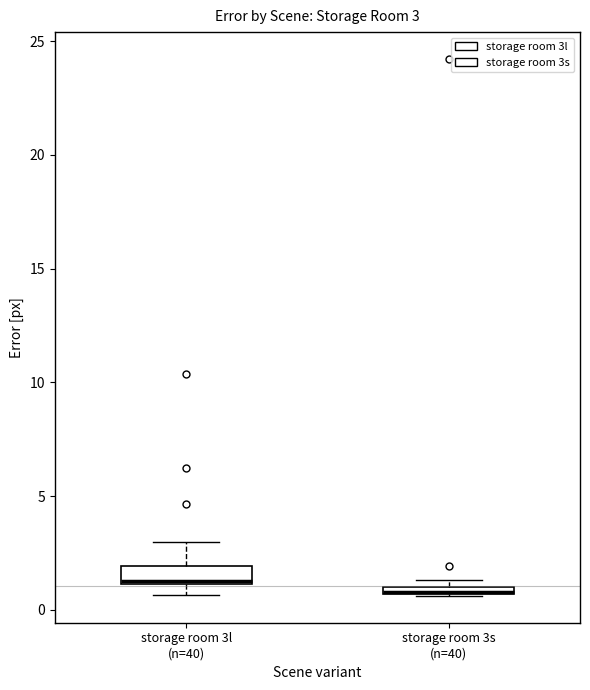

Comparing the boxes themselves (not the whiskers), which one is the tallest?

storage room 3l (n=40)